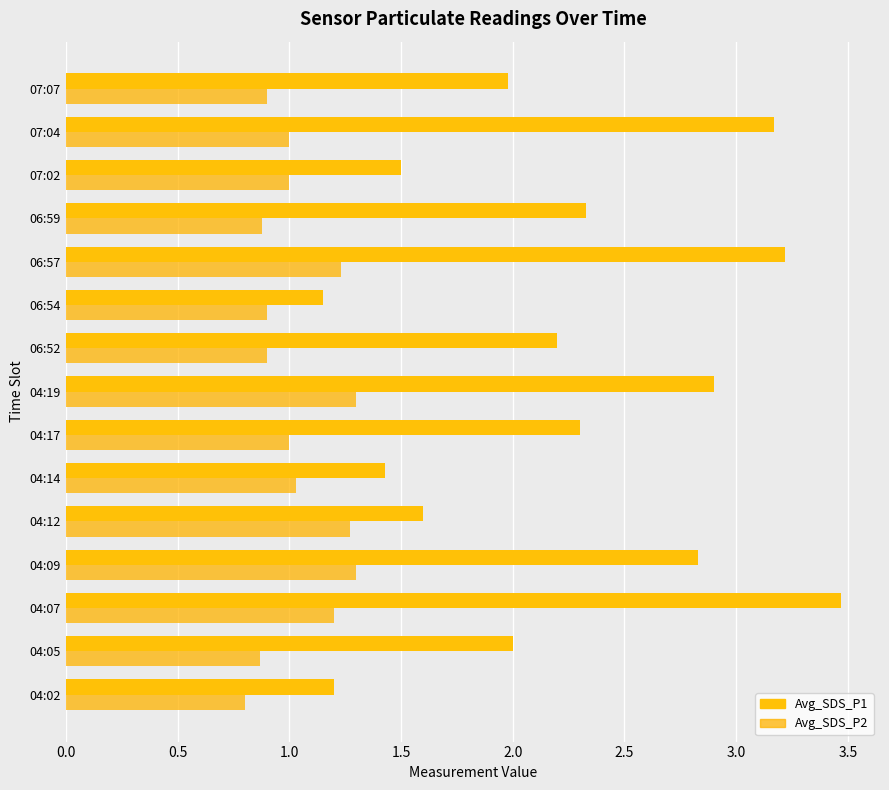

Which series has the widest spread of values?

Avg_SDS_P1